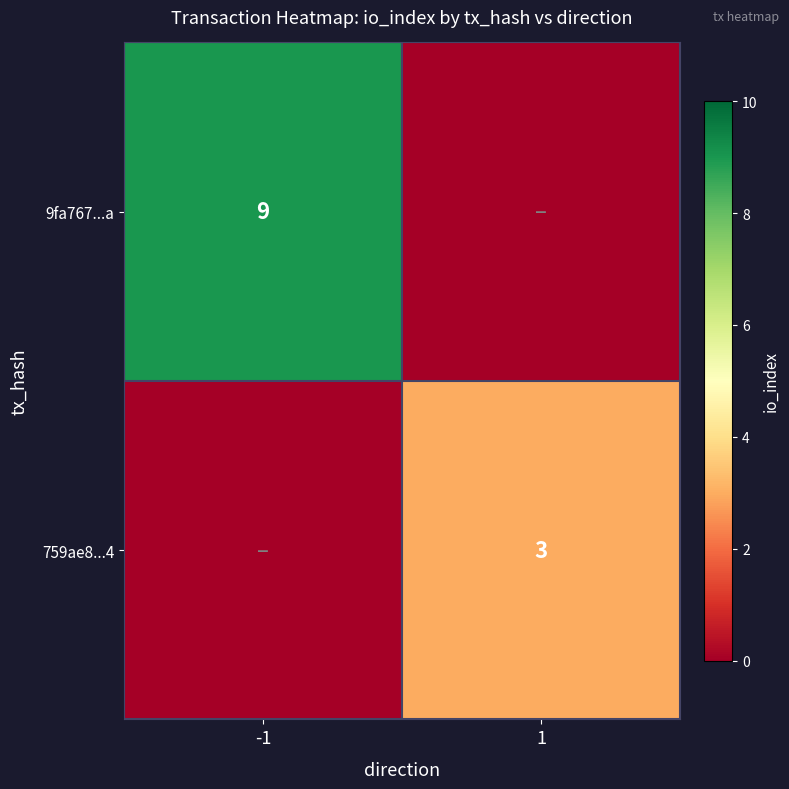

The 9fa767...a series shows 9 at -1. True or false?

True